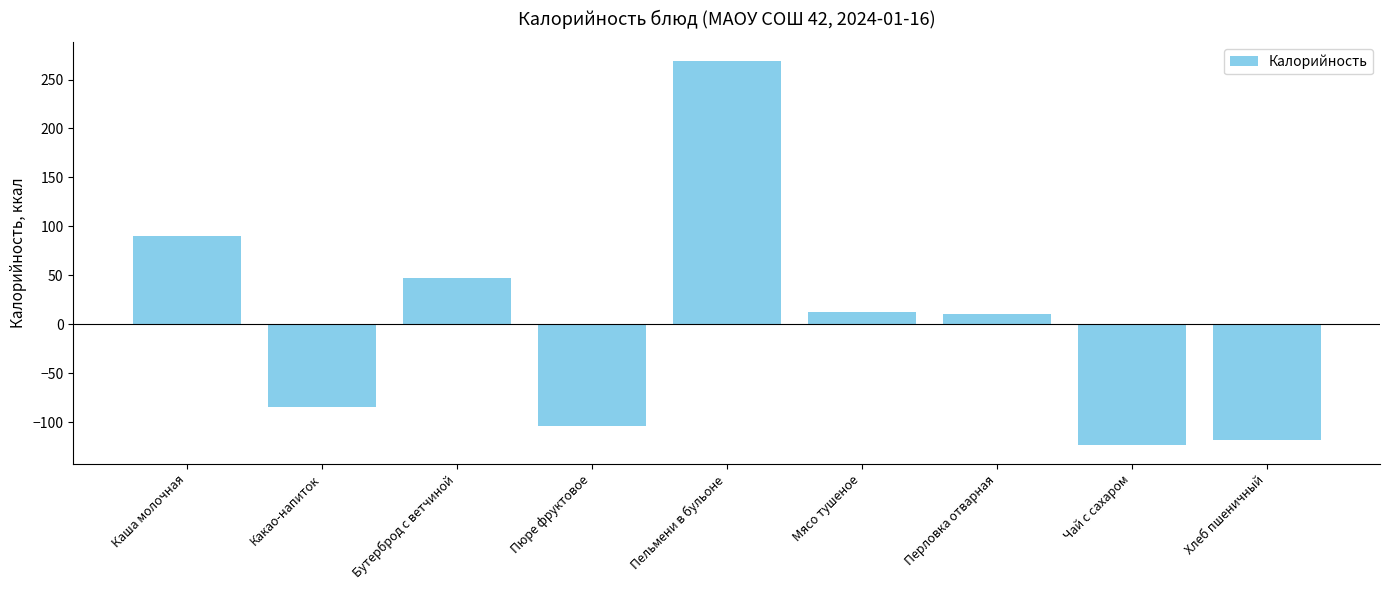

The value at Какао-напиток is -148.9. True or false?

False